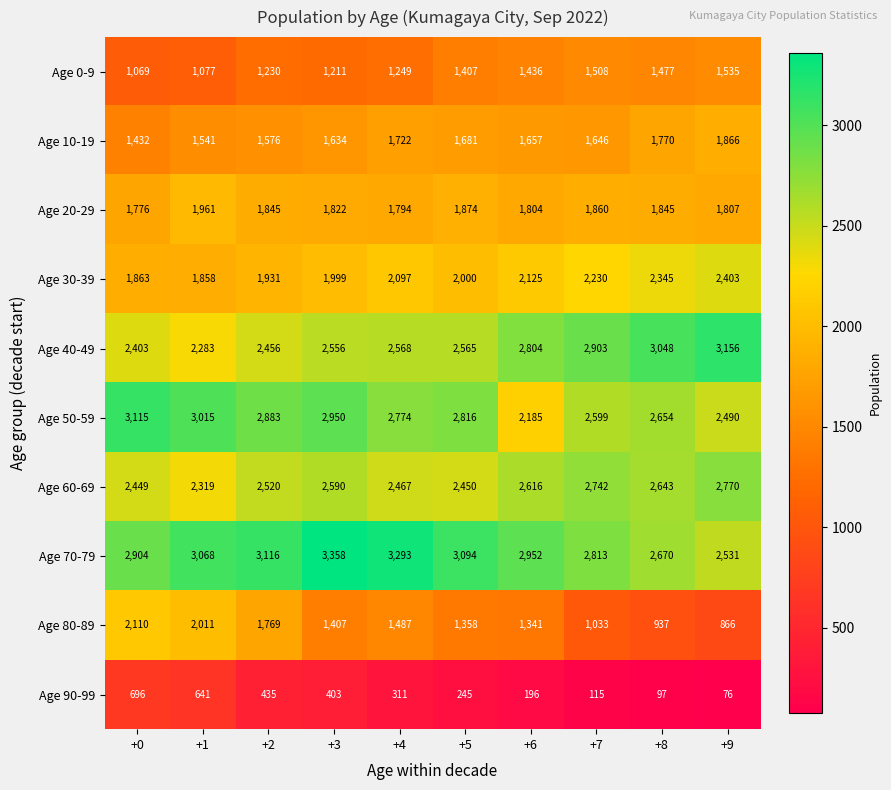

Rank the series by their maximum value, from lowest to highest.

Age 90-99, Age 0-9, Age 10-19, Age 20-29, Age 80-89, Age 30-39, Age 60-69, Age 50-59, Age 40-49, Age 70-79